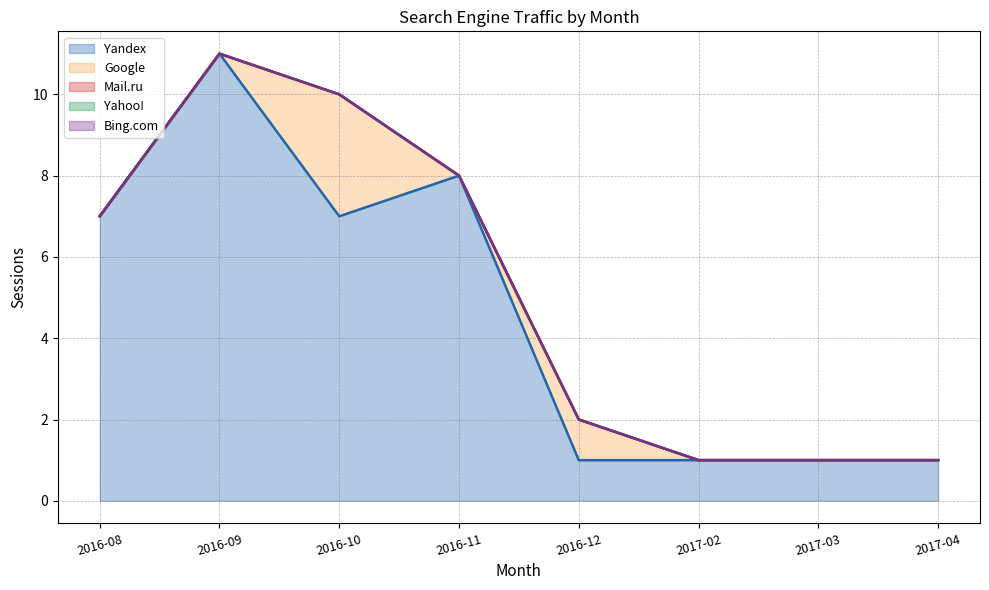

True or false: Google line and Yahoo! line intersect in this chart.

False